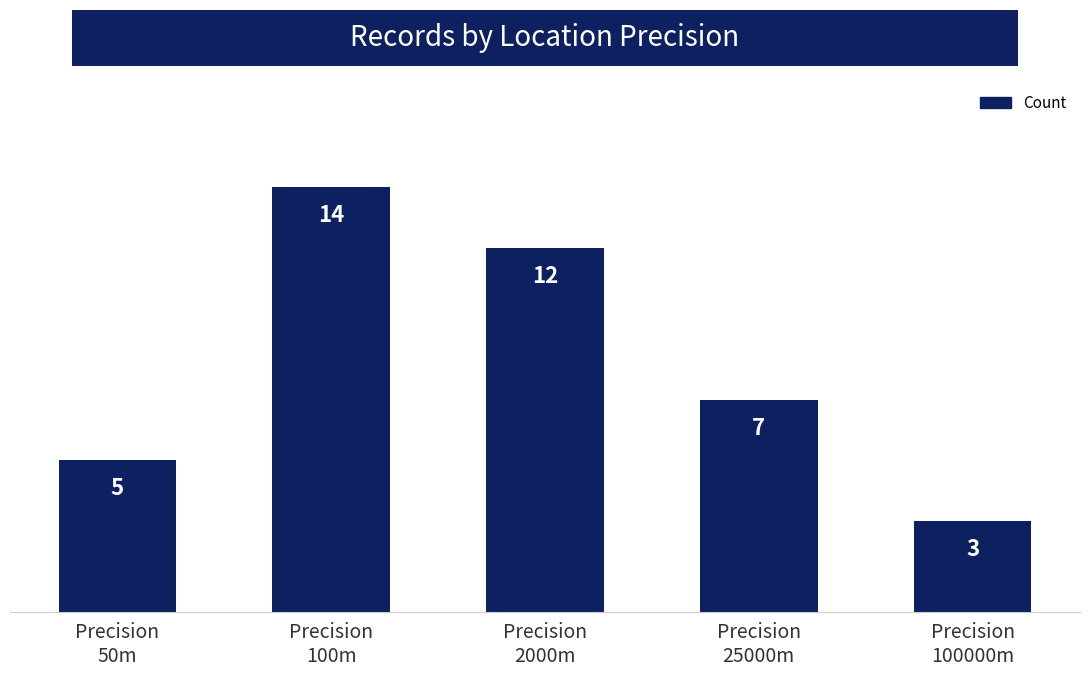

Are the bars grouped side by side (vs. stacked)?

No